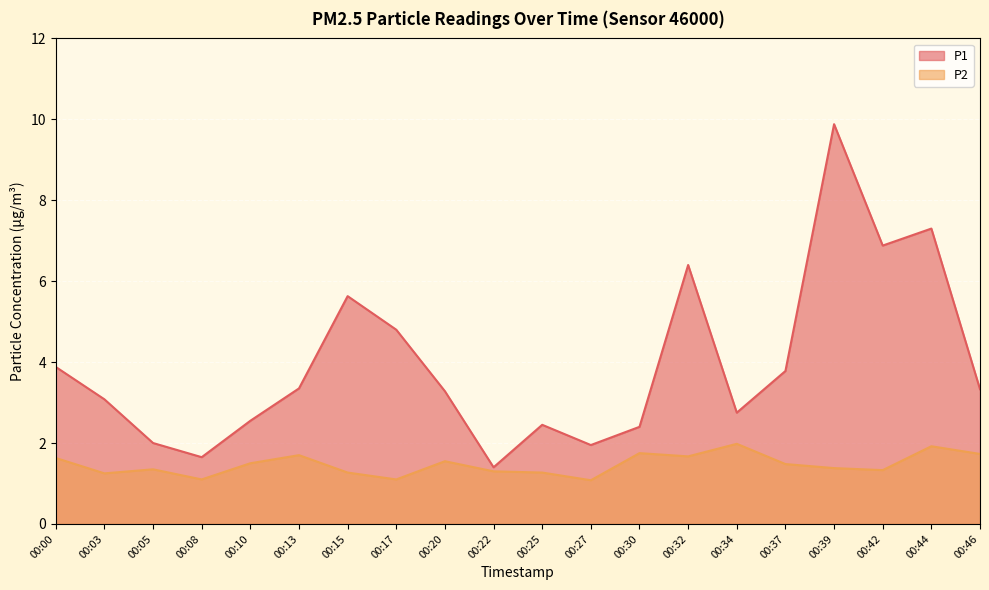

How many data points does each series have?

20